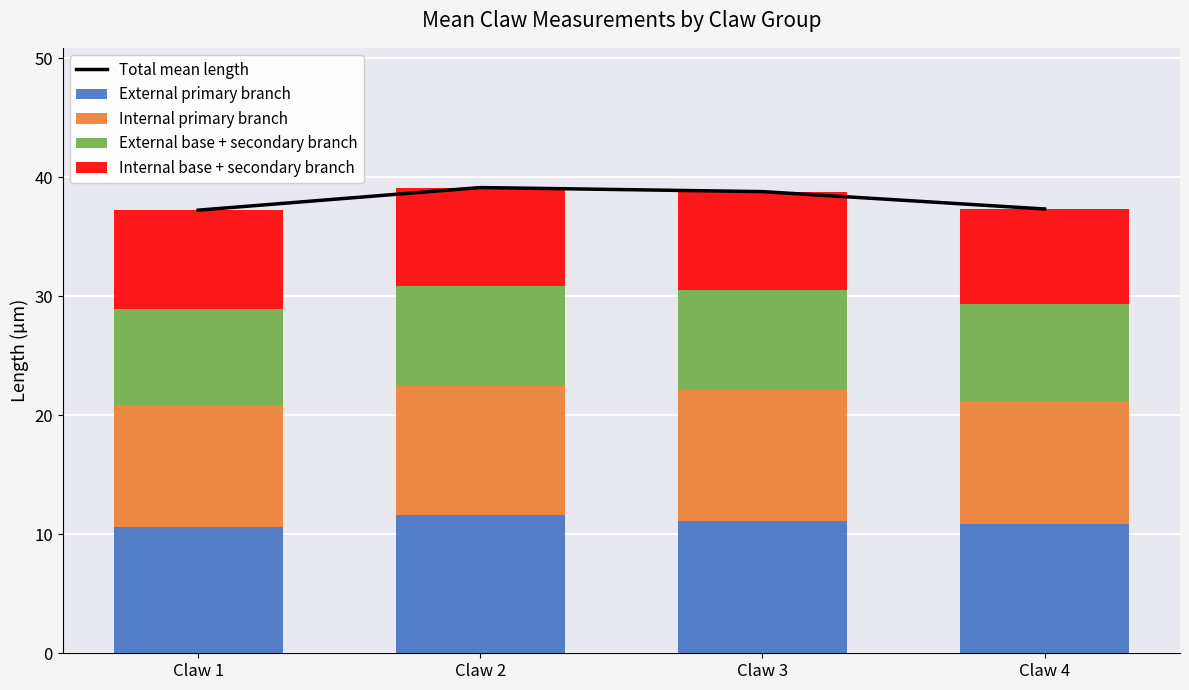

Which series has the largest range (max minus min)?

Total mean length